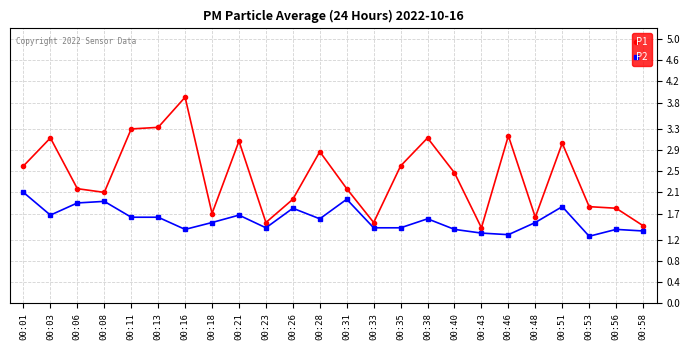

Rank the series by their average value, from lowest to highest.

P2, P1